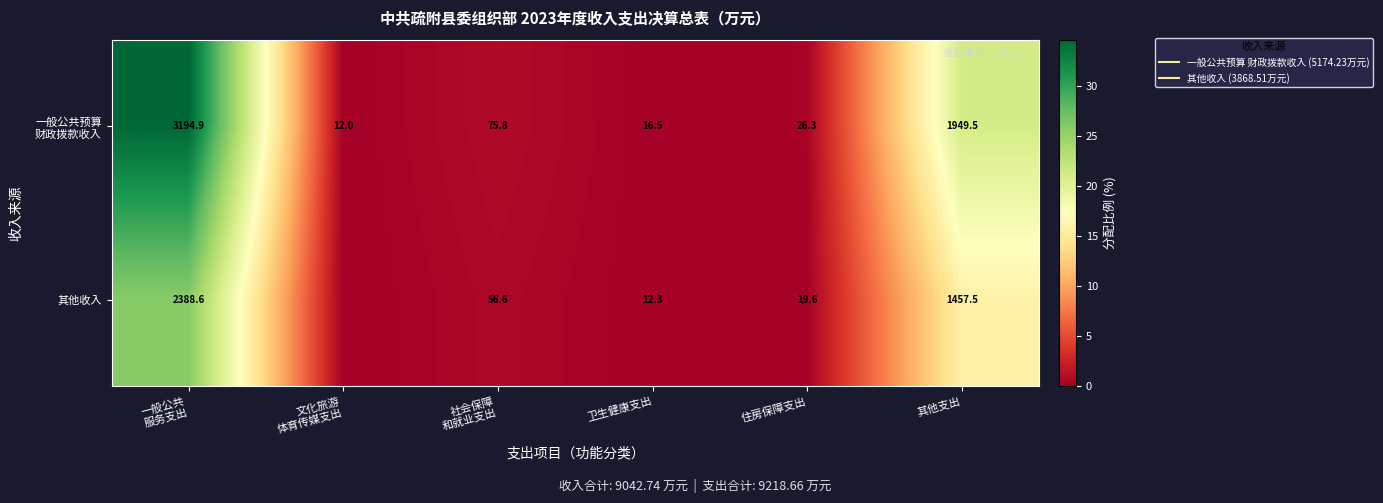

At which label does 一般公共预算 财政拨款收入 reach its peak?

一般公共 服务支出